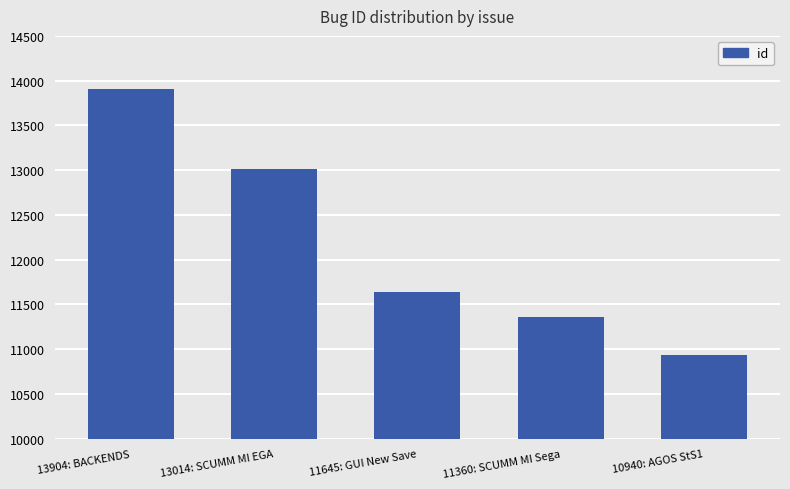

True or false: the data shows 13904 at 13904: BACKENDS.

True